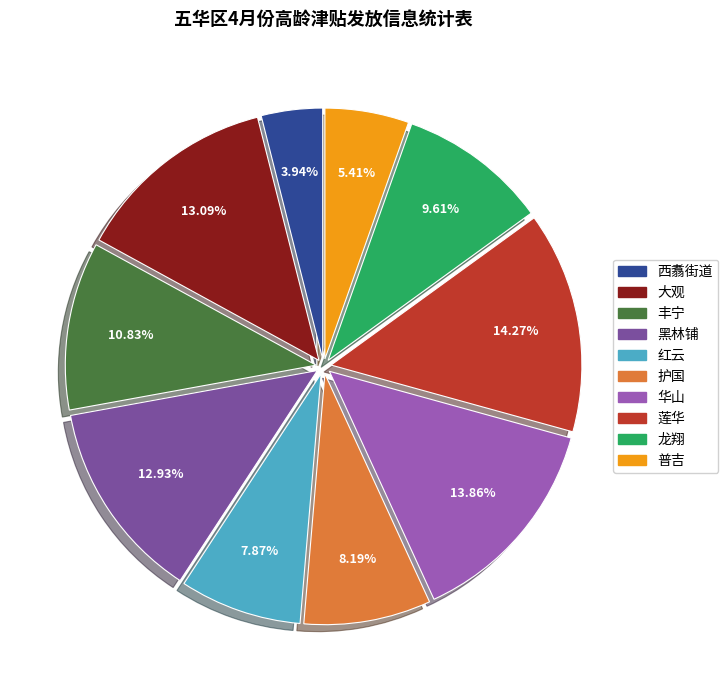

What is the smallest slice in the pie chart?

西翥街道